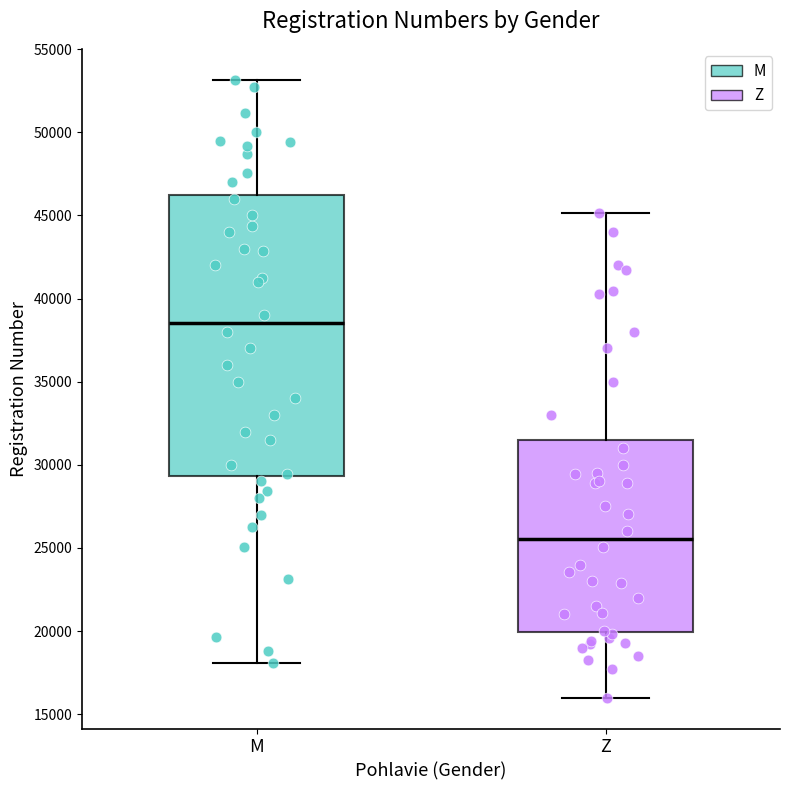

Where is the upper edge of the box for Z on the y-axis? The values are not printed on the chart, so give them approximately, as read against the axis.

31500